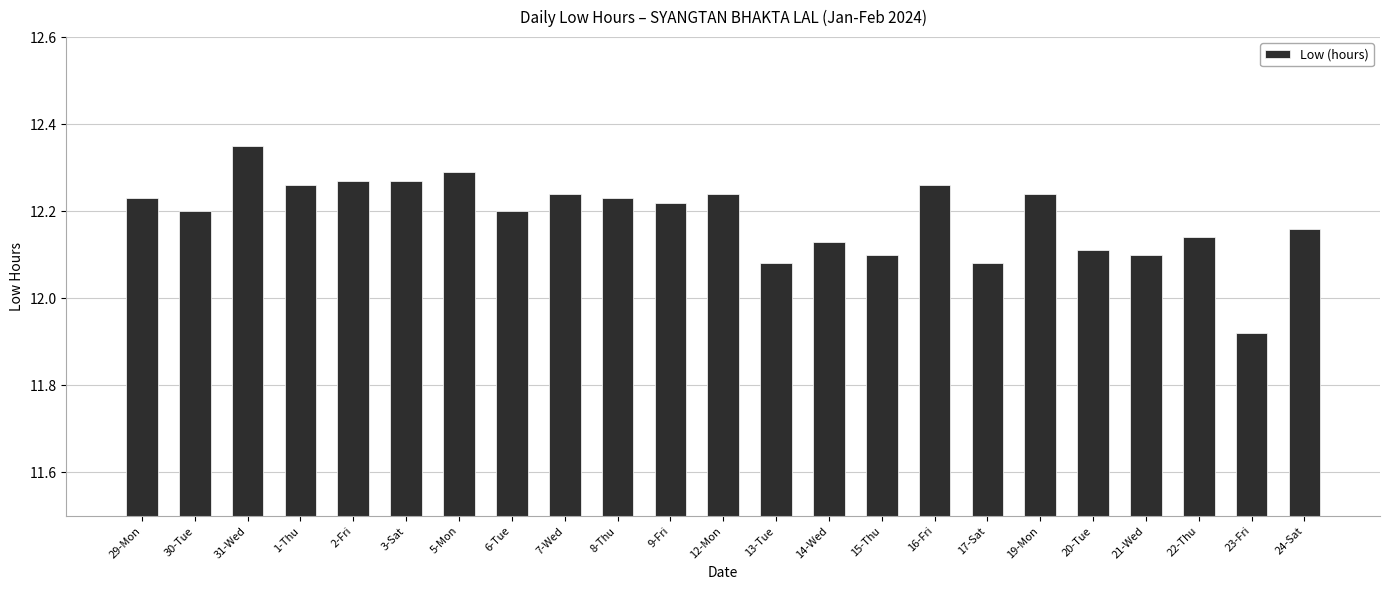

How many distinct data groups are displayed?

1